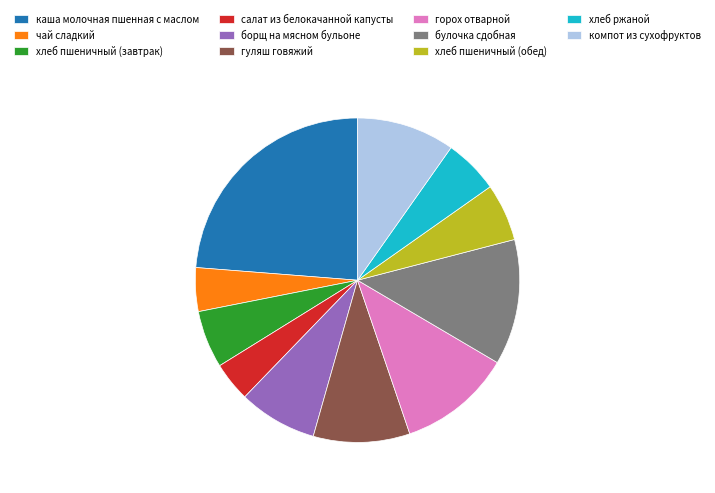

Is it true that хлеб ржаной is 5% of the pie?

True